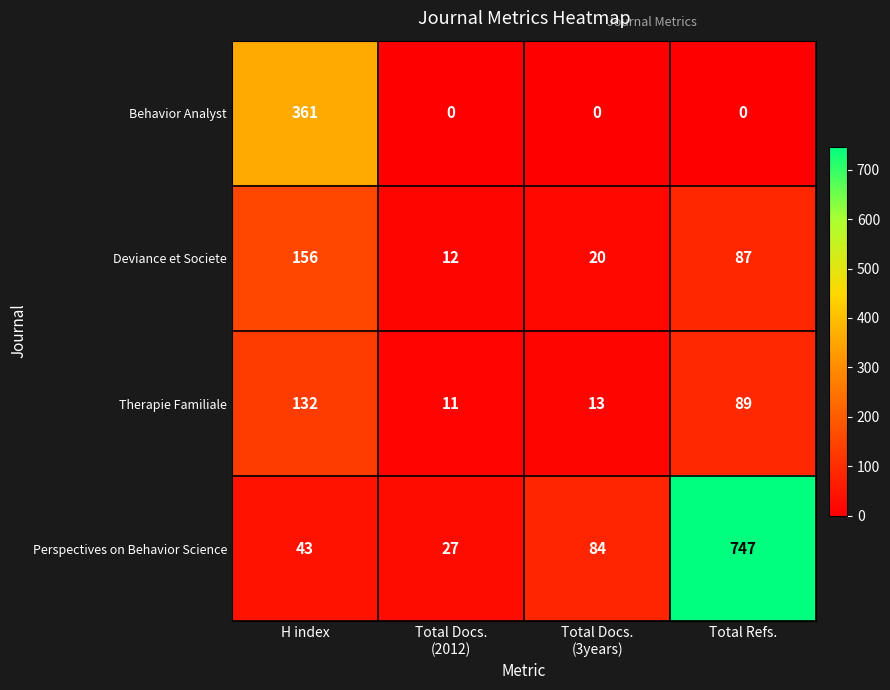

What is the approximate value of Therapie Familiale at H index, to the nearest 10?

130